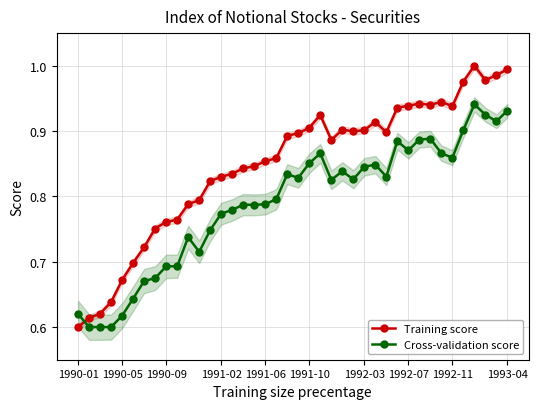

Rank the series at 1992-07 from lowest to highest value.

Cross-validation score, Training score